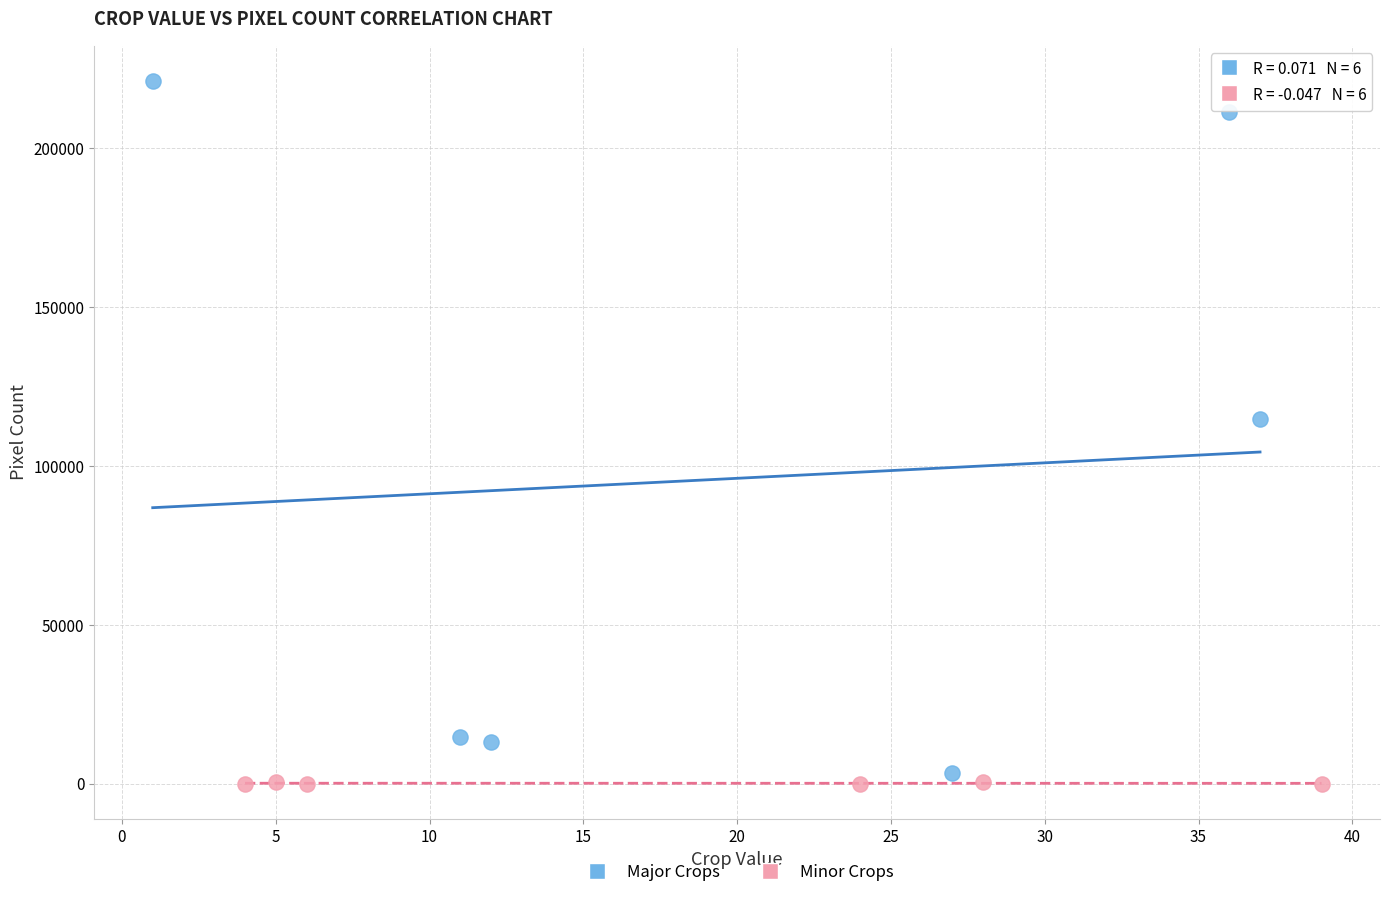

What are all the series names shown in the legend?

Major Crops, Minor Crops